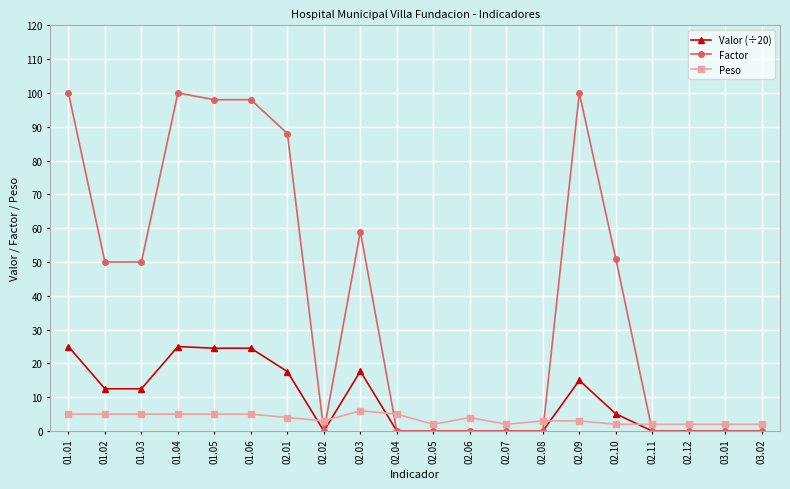

What is the difference between the highest and lowest values at 01.06?

93.0